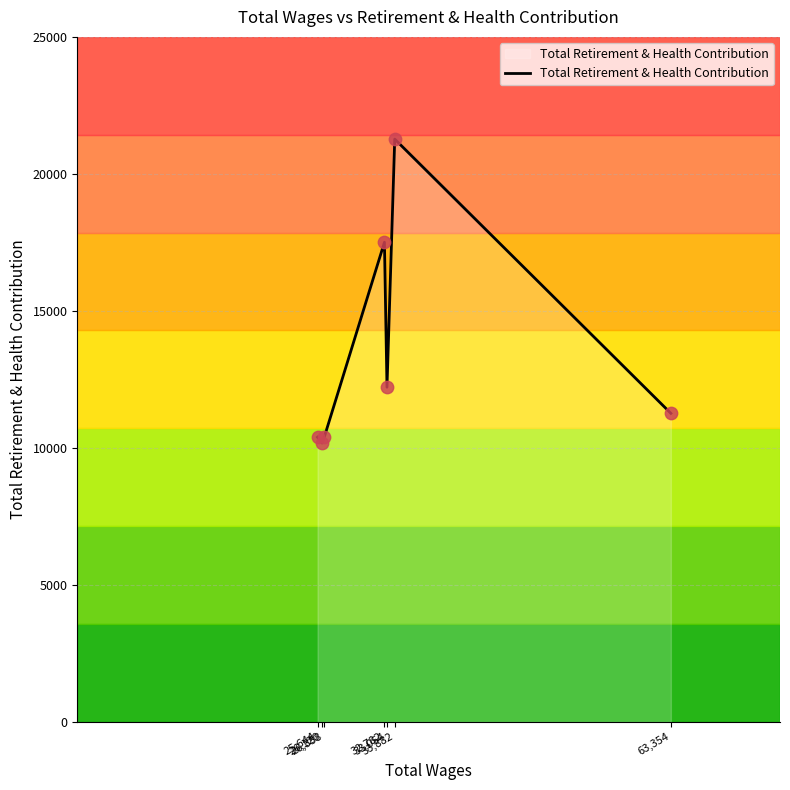

What is the change in value from 33,054 to 33,882?

+9056